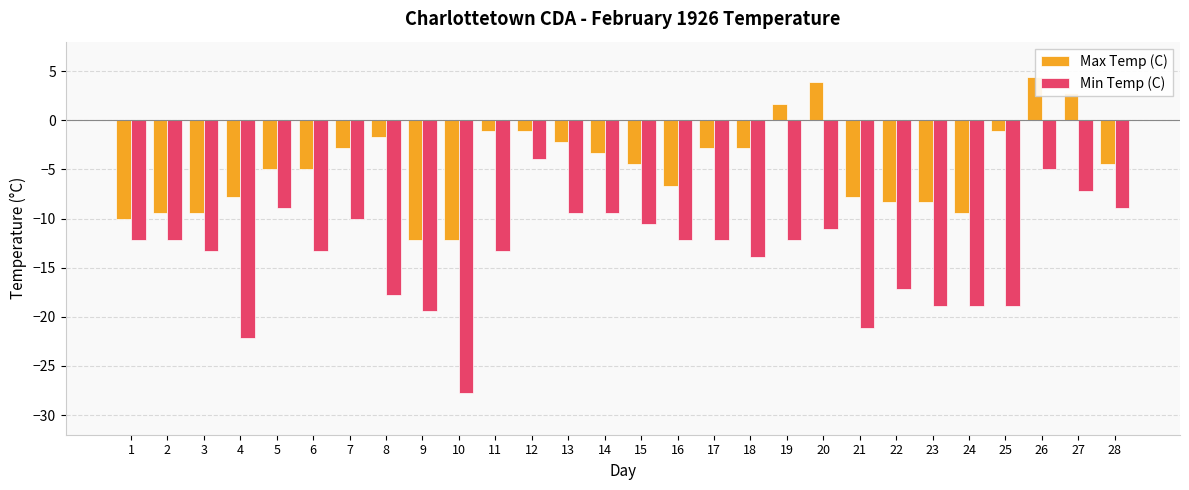

Rank the series by their average value, from highest to lowest.

Max Temp (C), Min Temp (C)